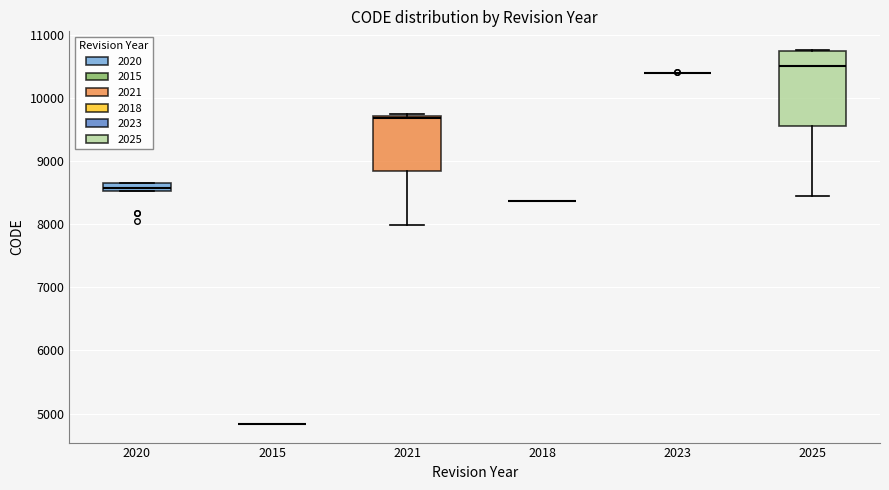

Which box is the tallest, from its lower edge to its upper edge?

2025